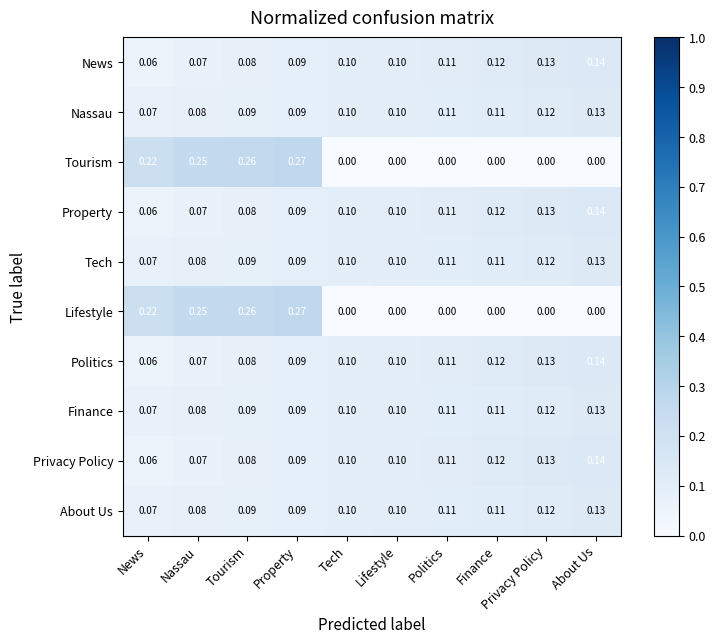

What is the difference between the highest and lowest values at Finance?

0.1